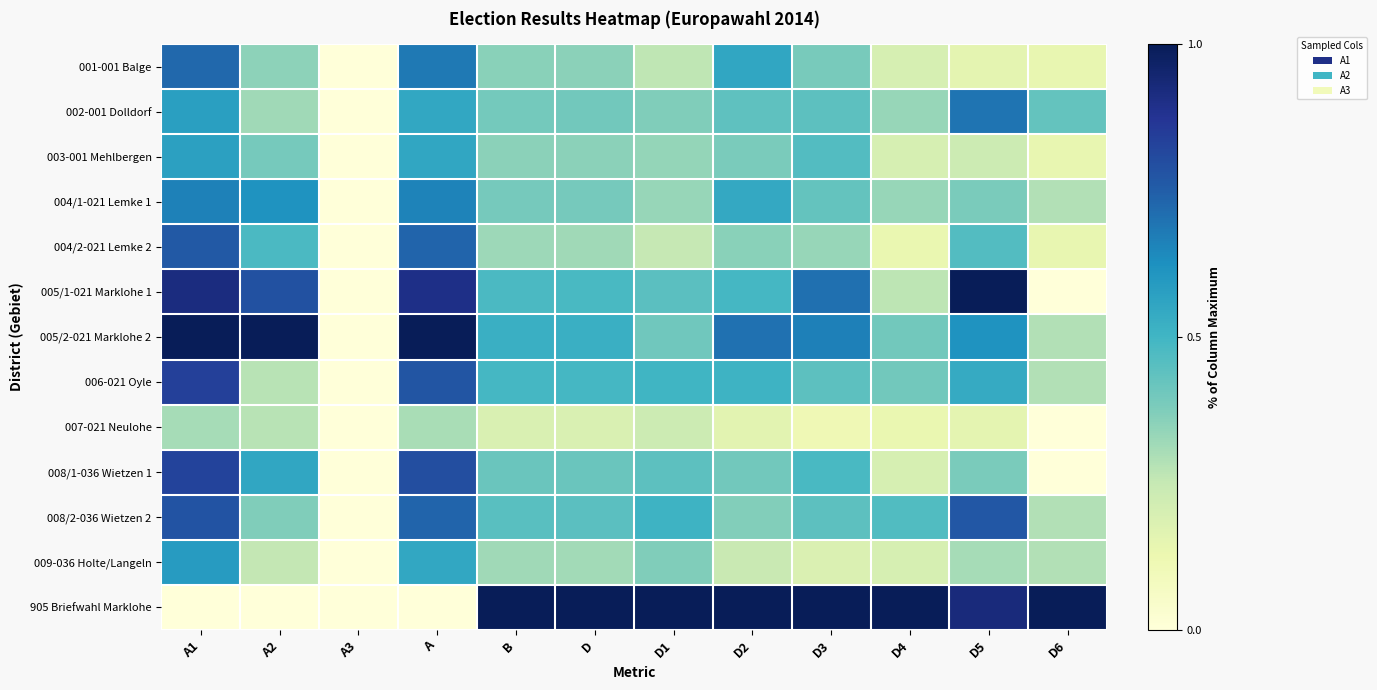

Which series has the largest total across all categories?

905 Briefwahl Marklohe